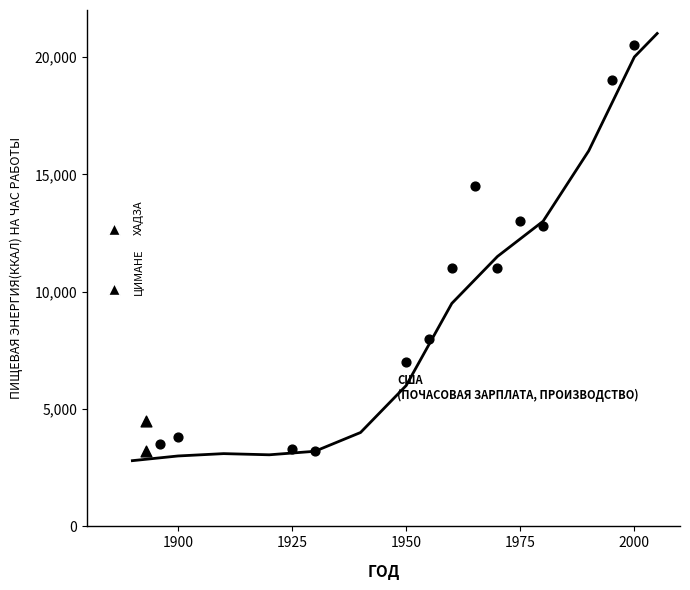

Which series contains the lowest Y value?

США (кривая)